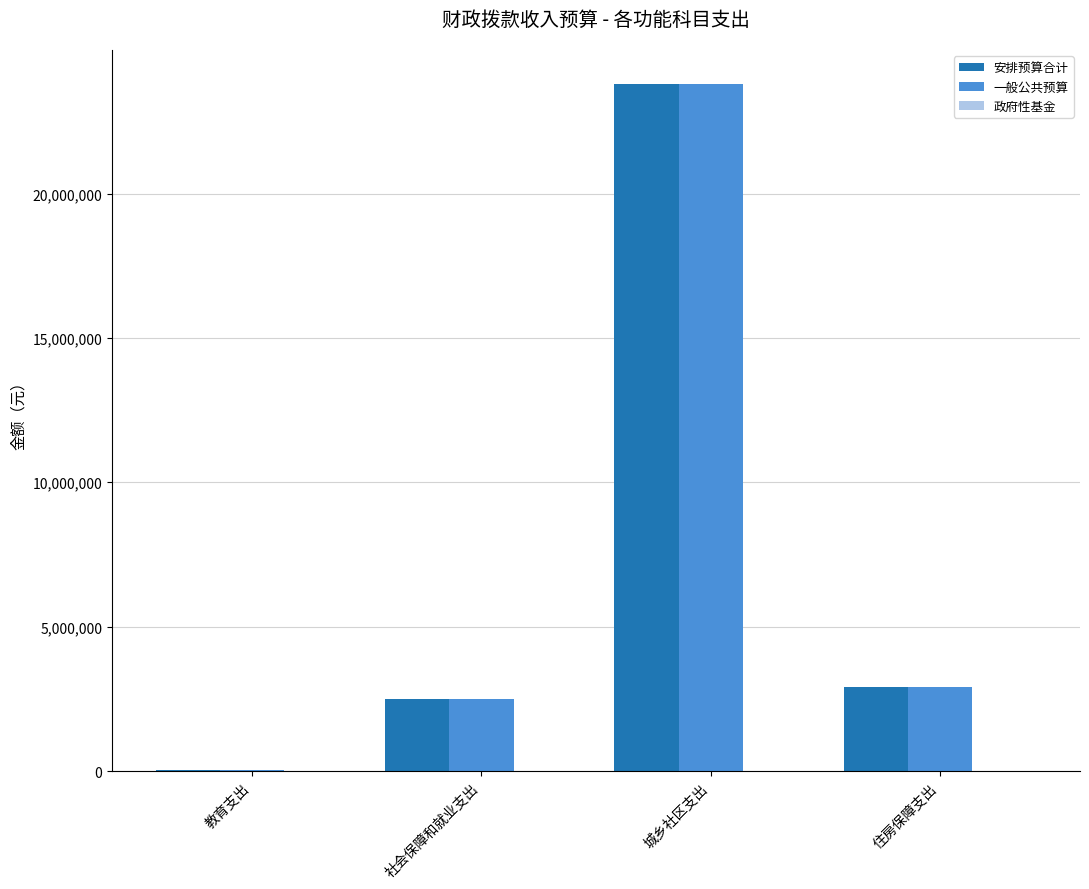

Which category has the highest value in the 一般公共预算 series?

城乡社区支出